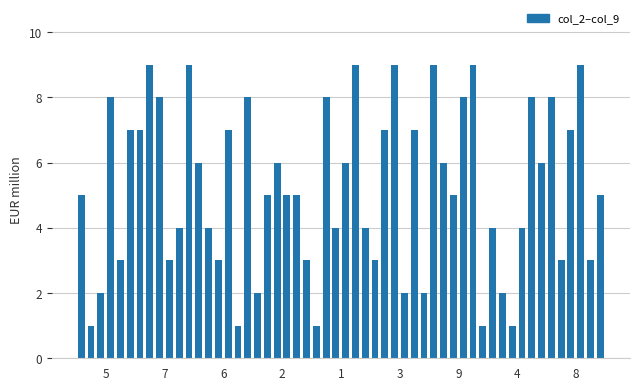

Read the col_8 value at 1.

6